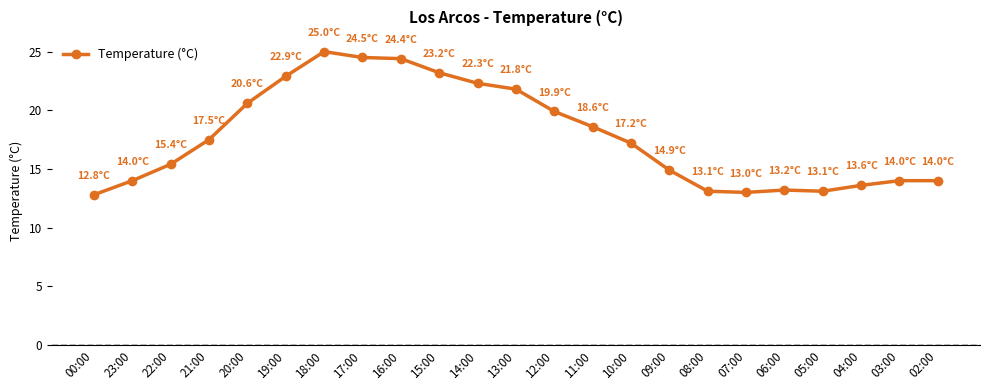

What is the smallest value displayed?

12.8